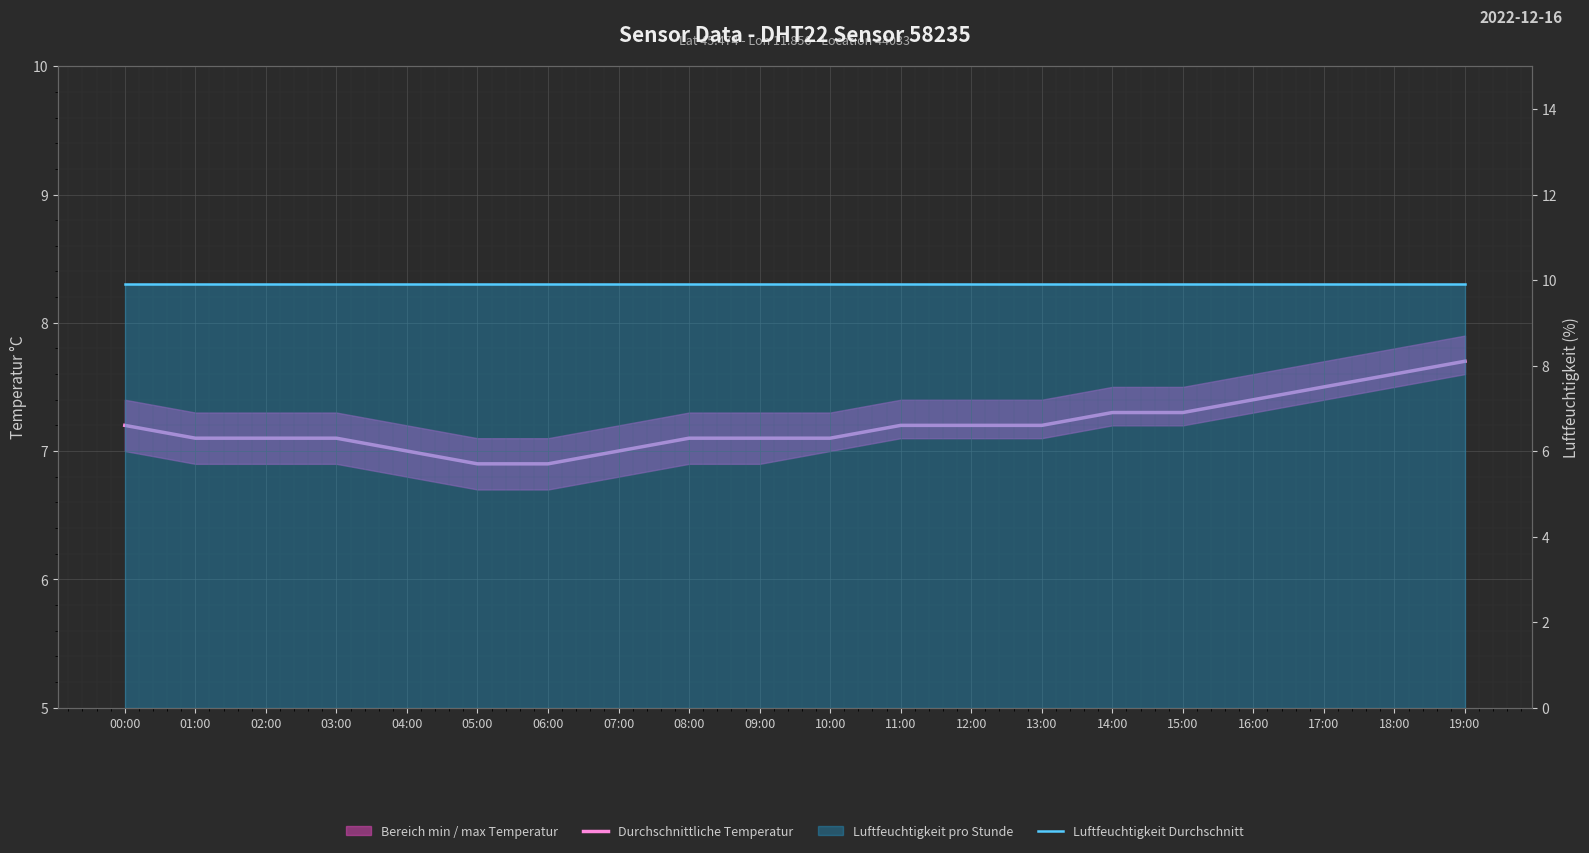

True or false: Luftfeuchtigkeit Durchschnitt and Durchschnittliche Temperatur cross at least once.

False